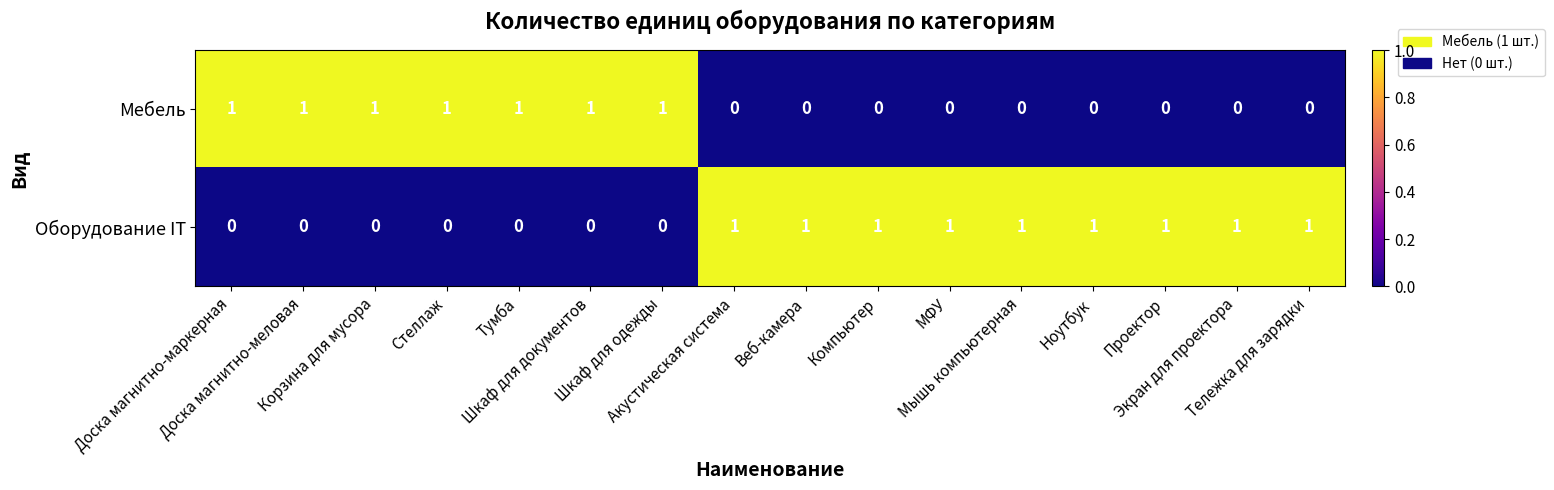

Which series has the largest total across all categories?

Оборудование IT